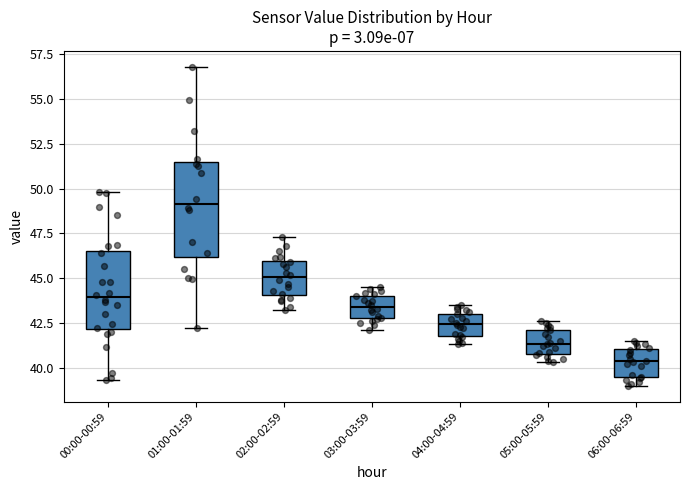

Comparing the boxes themselves (not the whiskers), which one is the tallest?

01:00-01:59